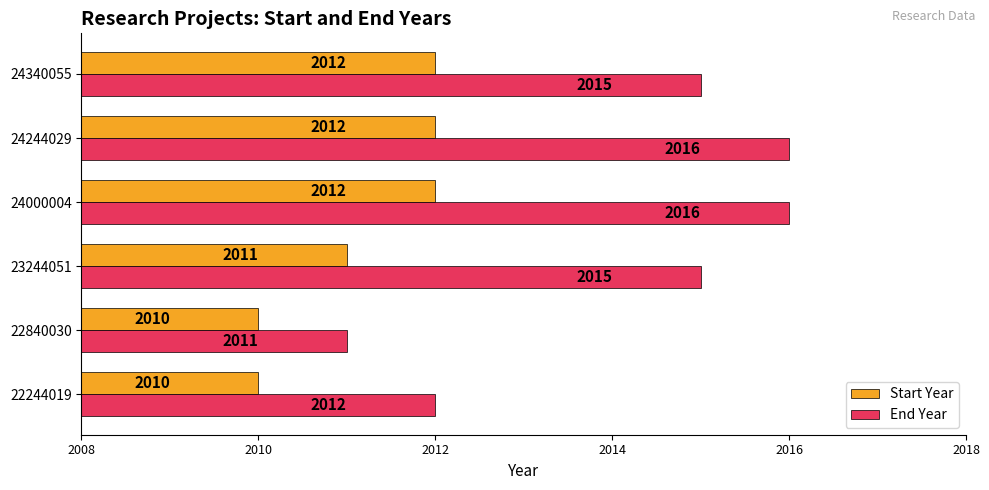

Count the number of categories in the chart.

6